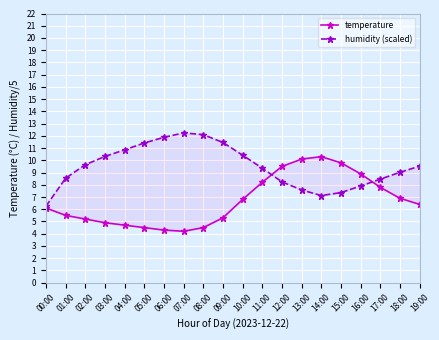

What is the spread (max minus min) of values at 10:00?

3.6